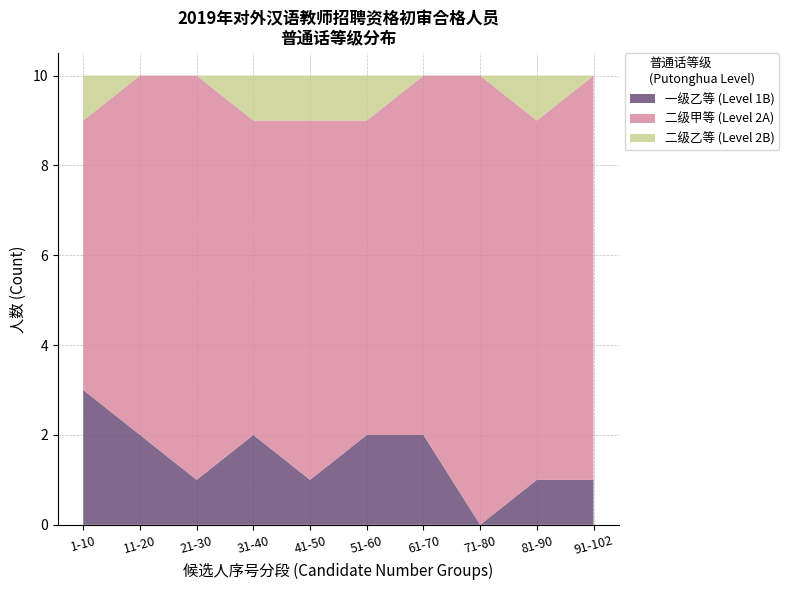

What is the total value across all series at 71-80?

10